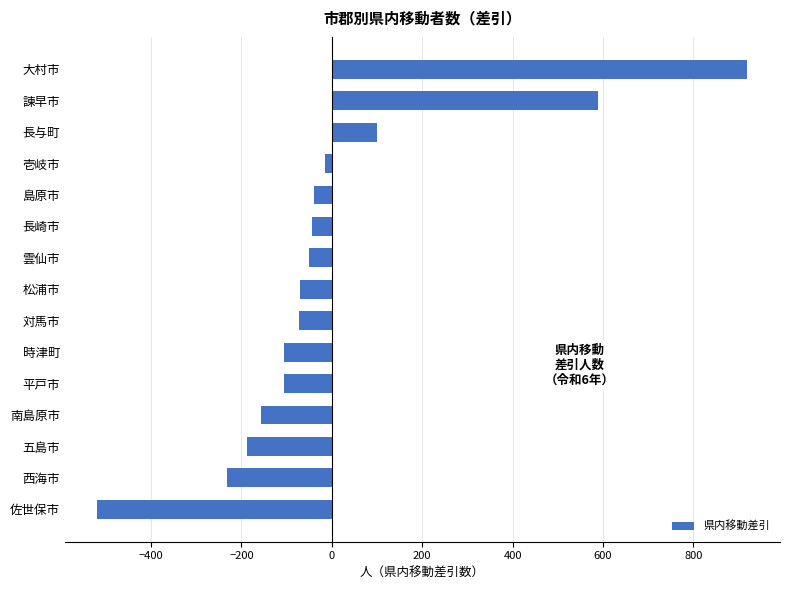

What is the greatest value displayed?

920